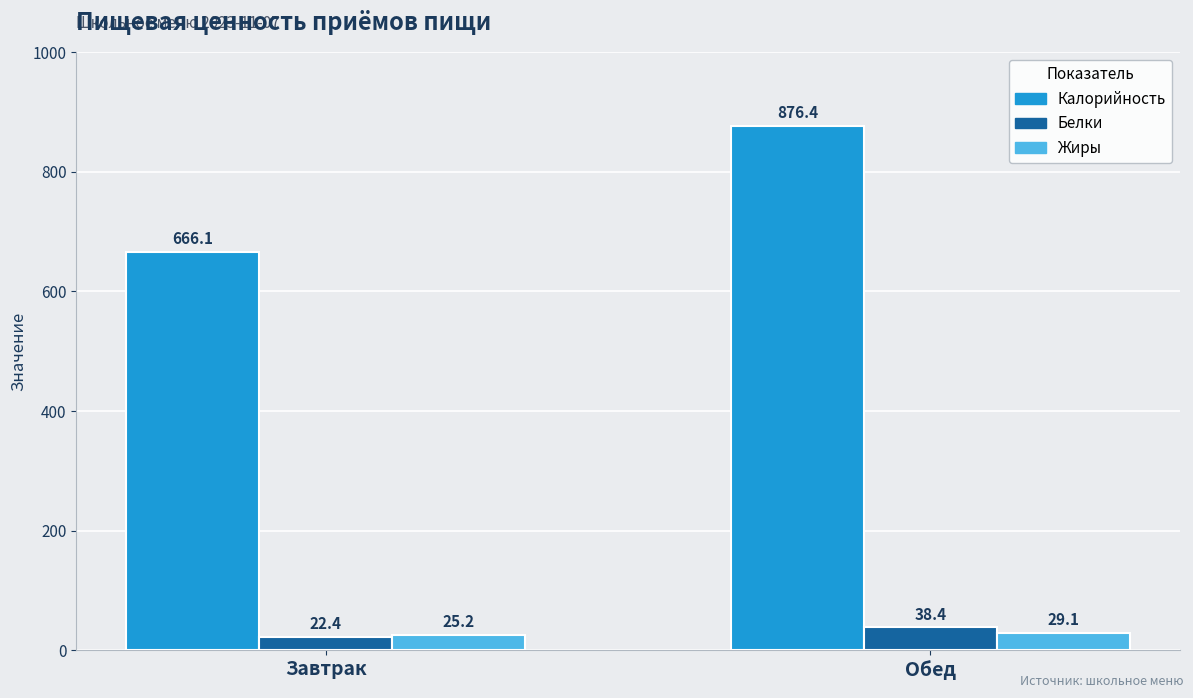

Which series has the largest total across all categories?

Калорийность